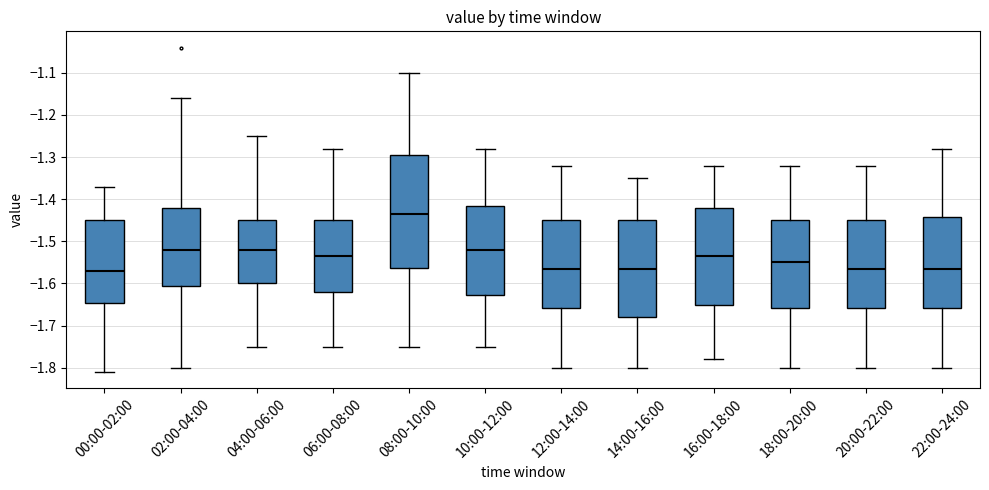

Reading left to right, transcribe this box plot: for each box, give where its median line is, the range the box spans, and where its two whiskers end, as read against the y-axis. The values are not printed on the chart, so give them approximately, as read against the axis.

00:00-02:00: median -1.57, box -1.65 to -1.45, whiskers -1.81 to -1.37
02:00-04:00: median -1.52, box -1.60 to -1.42, whiskers -1.80 to -1.16
04:00-06:00: median -1.52, box -1.60 to -1.45, whiskers -1.75 to -1.25
06:00-08:00: median -1.53, box -1.62 to -1.45, whiskers -1.75 to -1.28
08:00-10:00: median -1.43, box -1.56 to -1.29, whiskers -1.75 to -1.10
10:00-12:00: median -1.52, box -1.63 to -1.41, whiskers -1.75 to -1.28
12:00-14:00: median -1.56, box -1.66 to -1.45, whiskers -1.80 to -1.32
14:00-16:00: median -1.56, box -1.68 to -1.45, whiskers -1.80 to -1.35
16:00-18:00: median -1.53, box -1.65 to -1.42, whiskers -1.78 to -1.32
18:00-20:00: median -1.55, box -1.66 to -1.45, whiskers -1.80 to -1.32
20:00-22:00: median -1.56, box -1.66 to -1.45, whiskers -1.80 to -1.32
22:00-24:00: median -1.56, box -1.66 to -1.44, whiskers -1.80 to -1.28